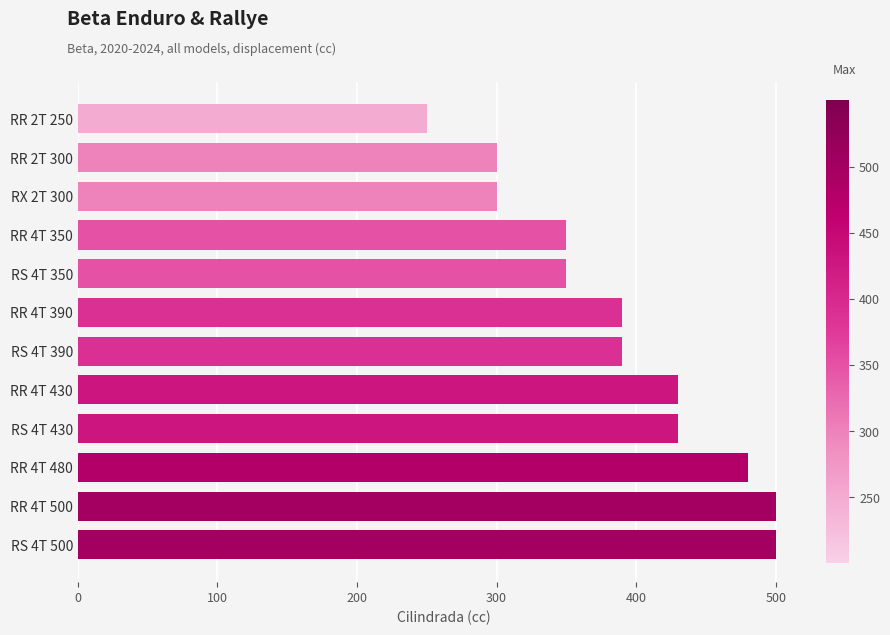

Reading bottom to top, extract all data points from this chart.

500	500	480	430	430	390	390	350	350	300	300	250